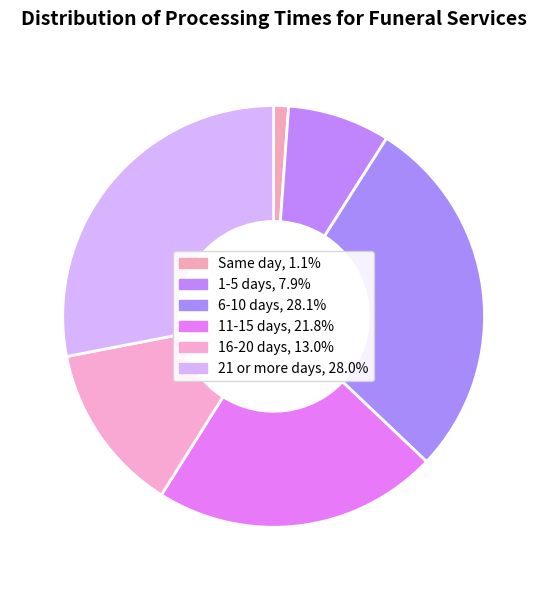

To the nearest percent, what is the difference between the largest and smallest slice percentages?

27%